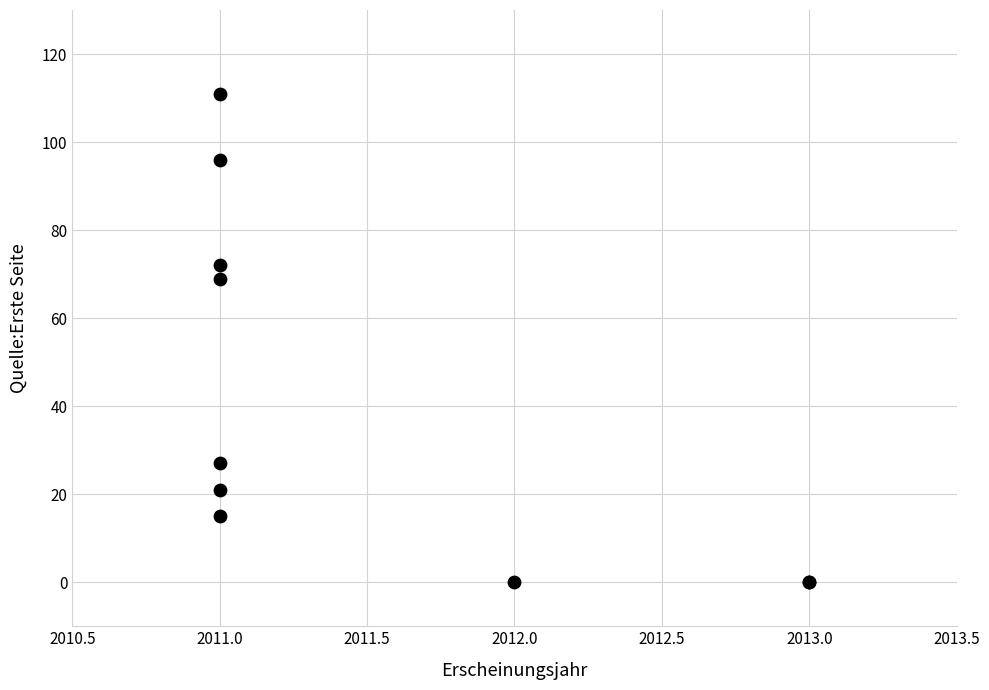

What Y value in the scatter plot is closest to 55?

69